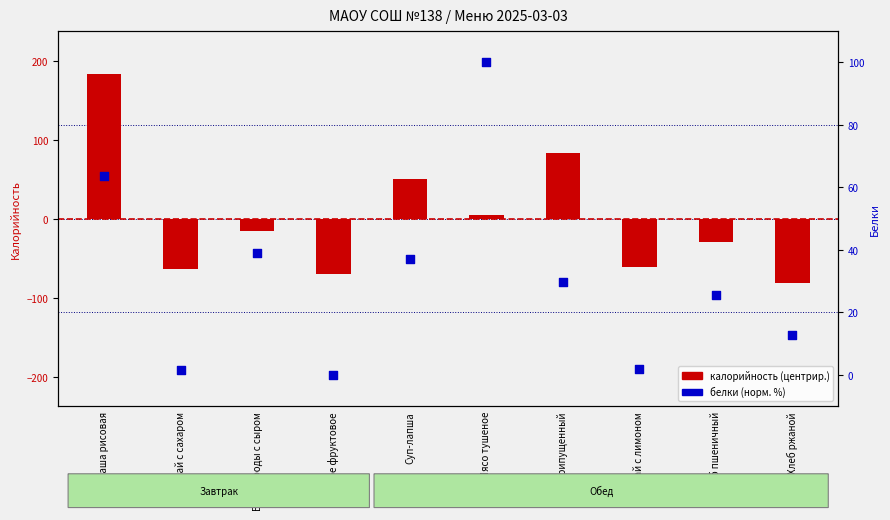

At which category is the sum across all series the highest?

Каша рисовая